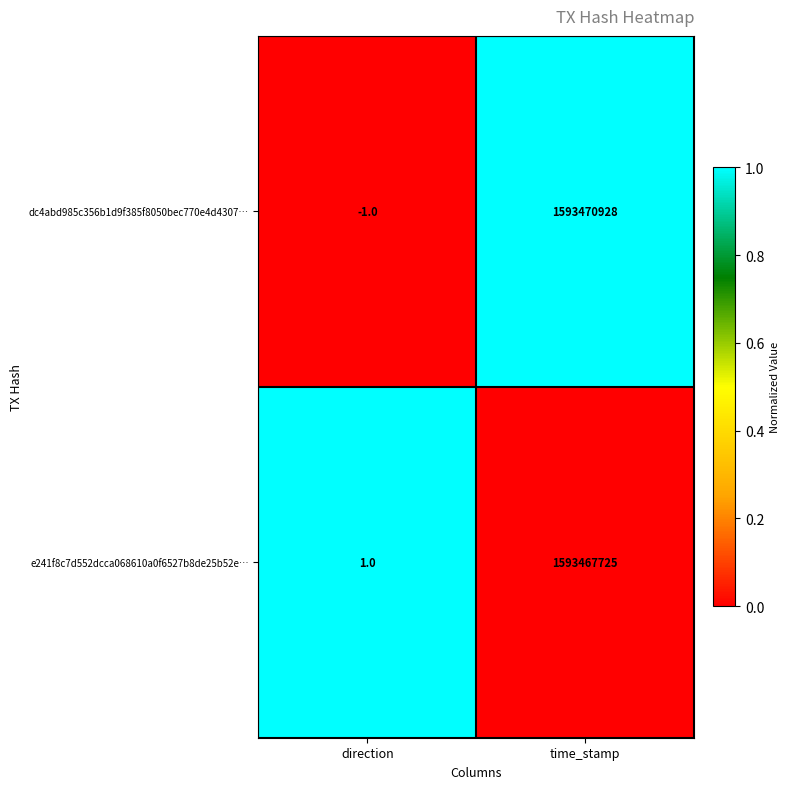

True or false: dc4abd985c356b1d9f385f8050bec770e4d4307… has a value of -1 at direction.

True